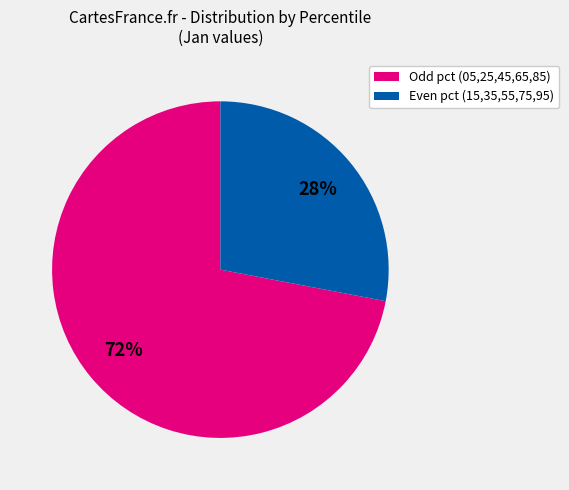

Does any single category account for the majority?

Yes